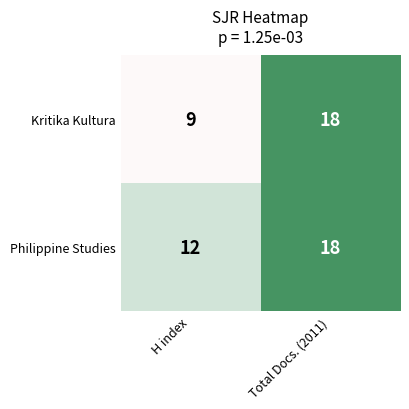

At which label does Kritika Kultura reach its peak?

Total Docs. (2011)